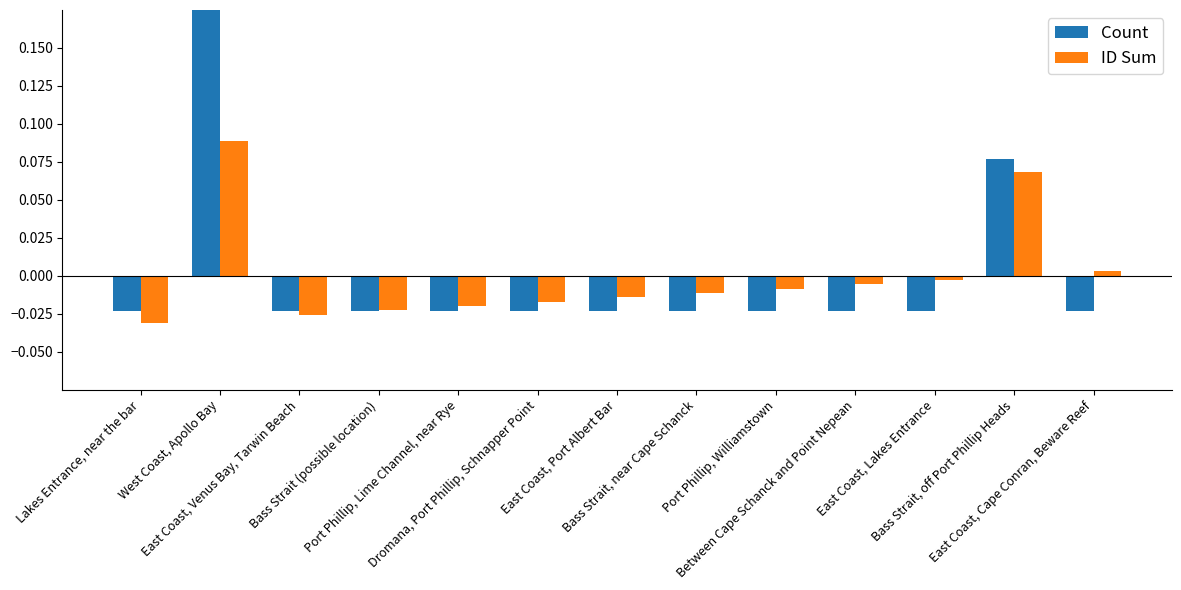

How many negative values does the ID Sum series have?

10